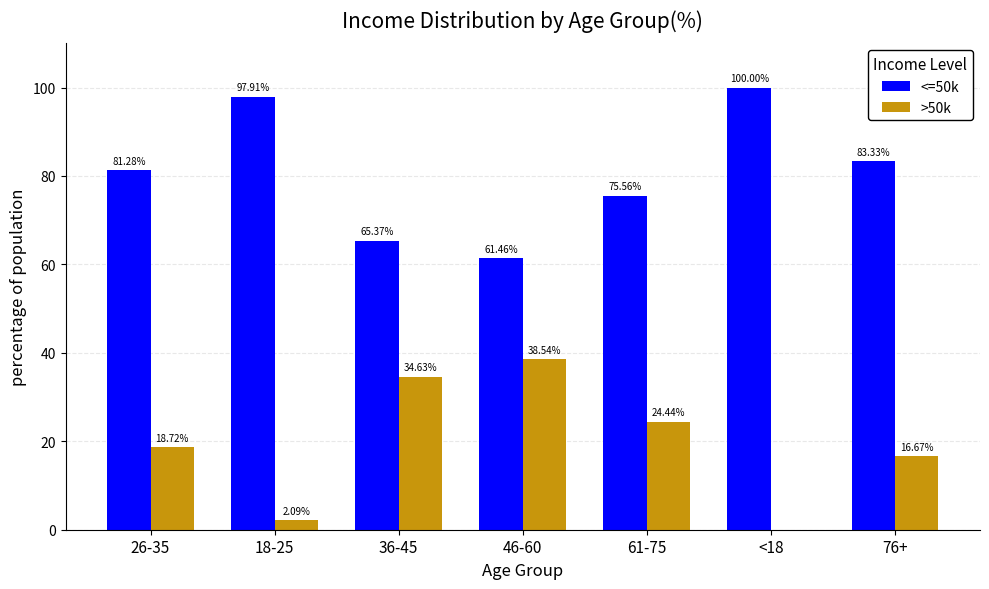

How many data points in >50k are above 18?

4